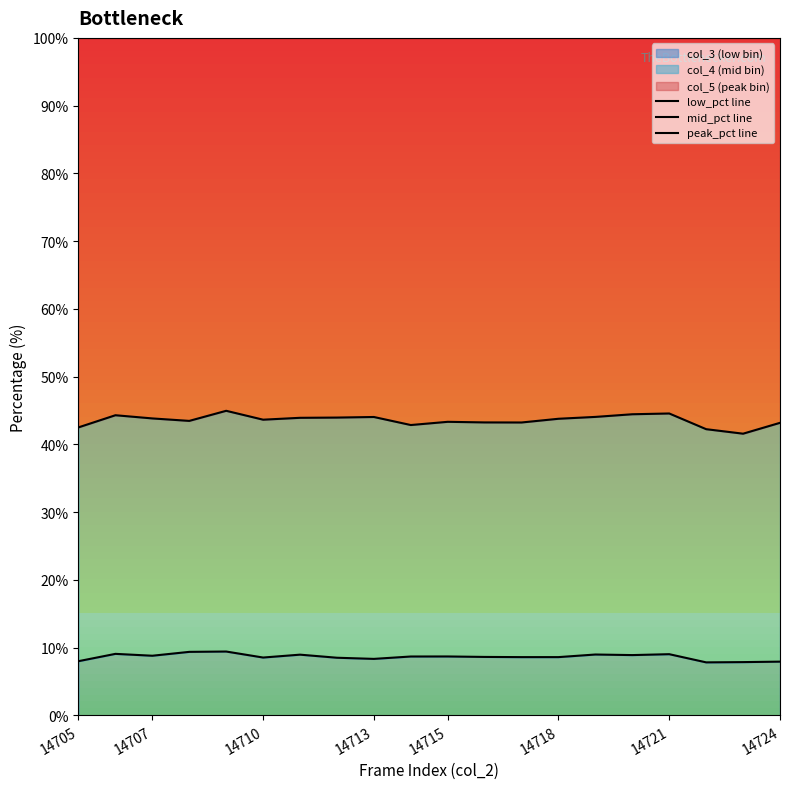

Count the number of data series in this chart.

3